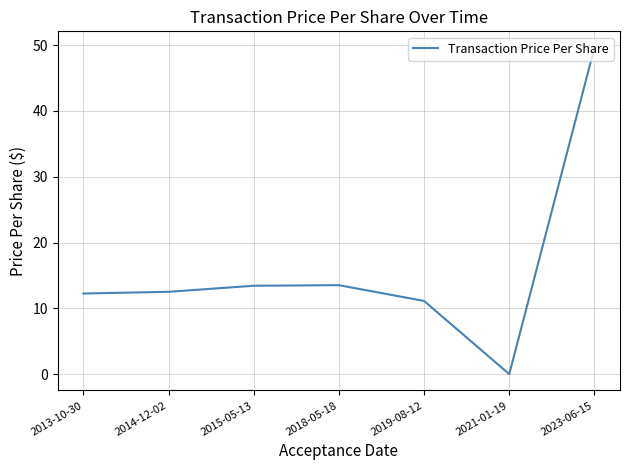

The chart shows a value of 9.3 at 2015-05-13. True or false?

False